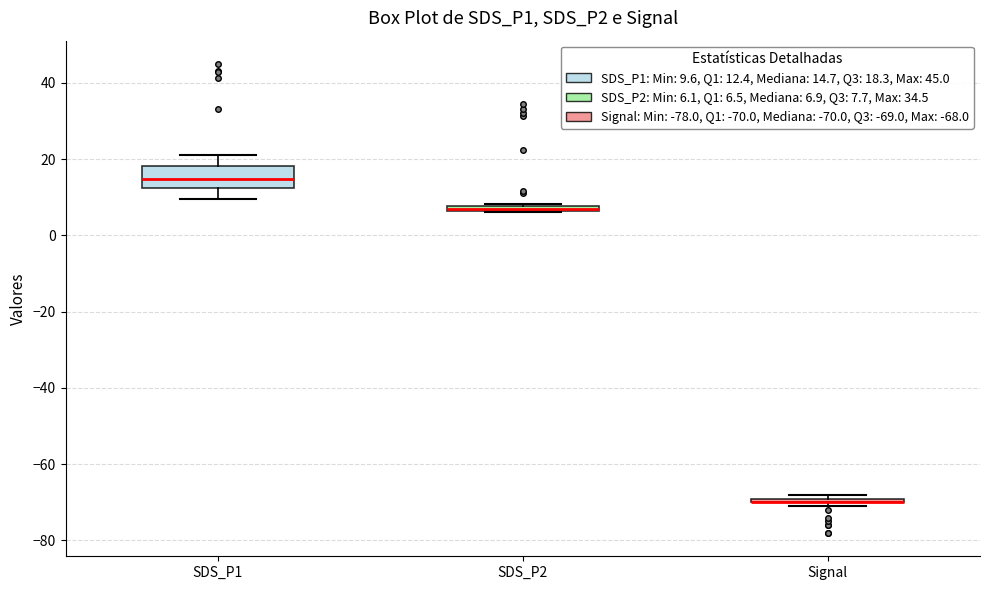

Where is the upper edge of the box for Signal on the y-axis? The values are not printed on the chart, so give them approximately, as read against the axis.

-68